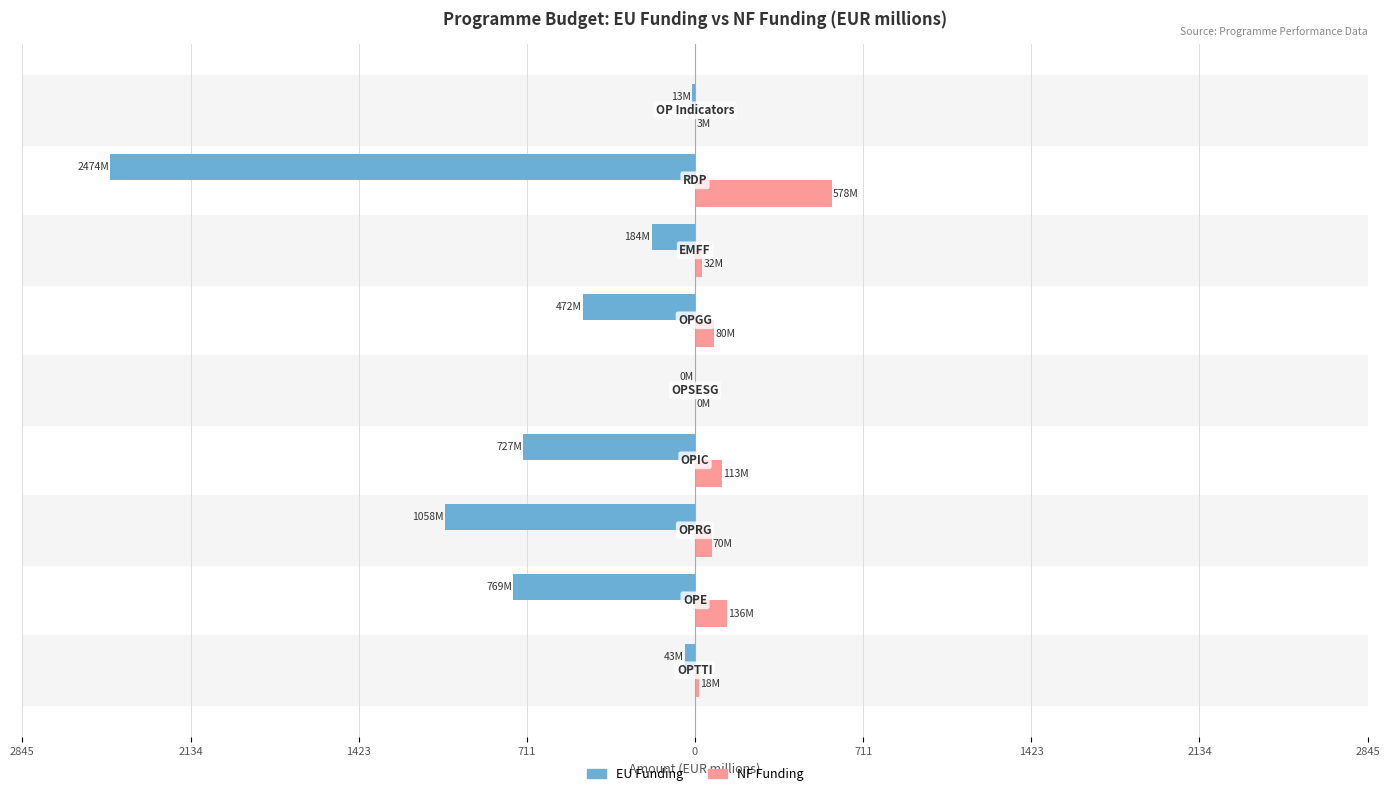

What are all the series names shown in the legend?

EU Funding, NF Funding